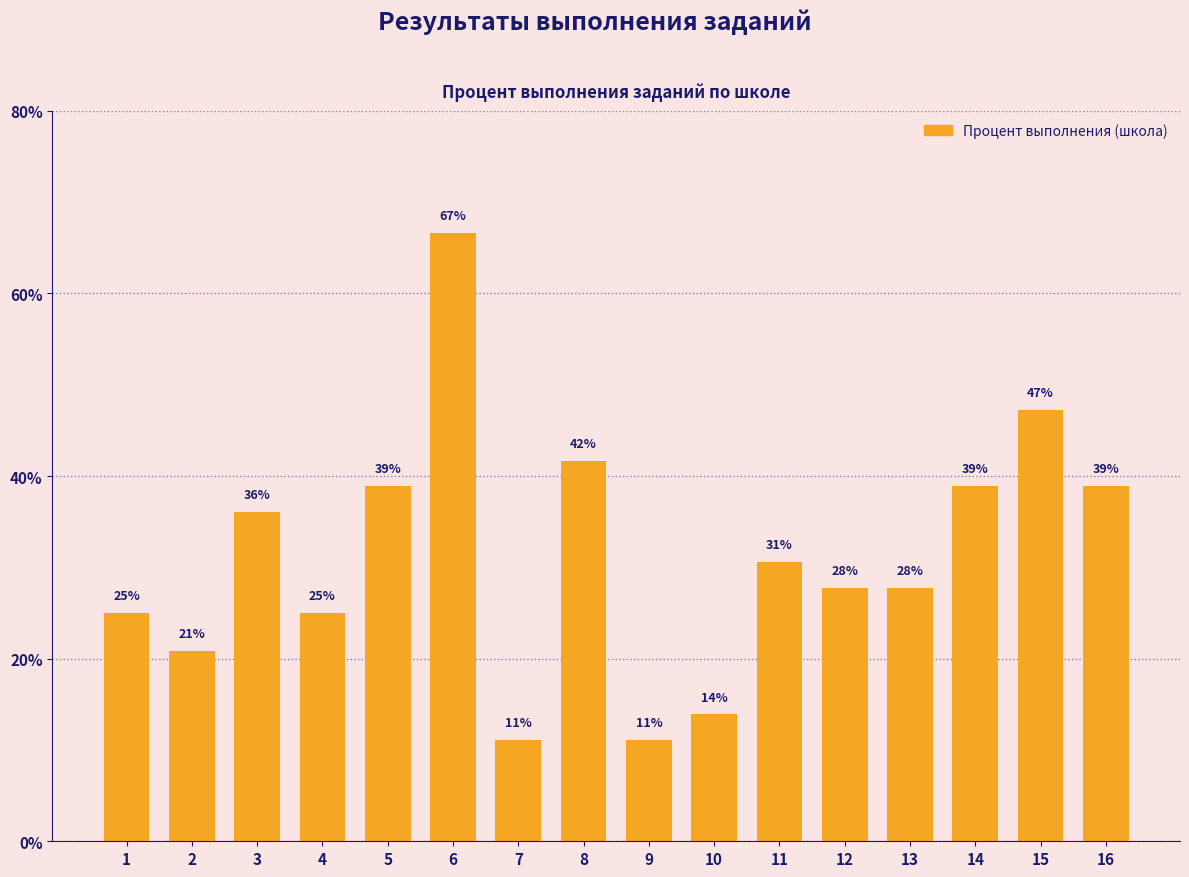

Read the value at 6.

66.7